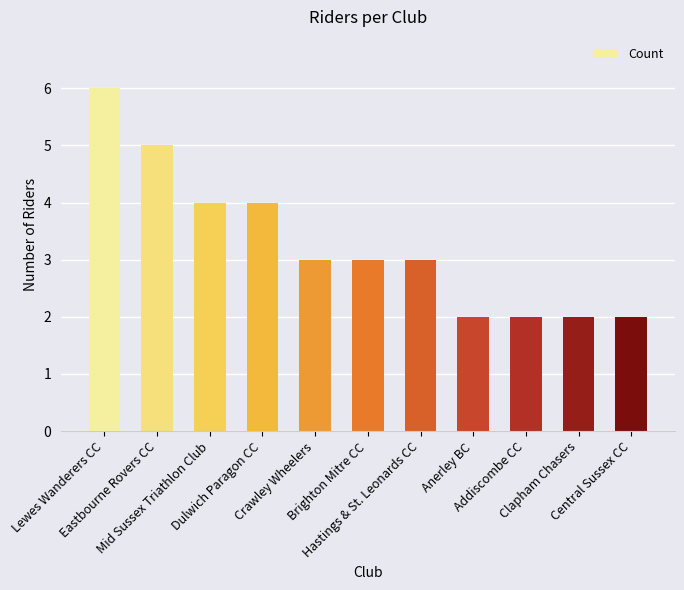

Count the number of data series in this chart.

1